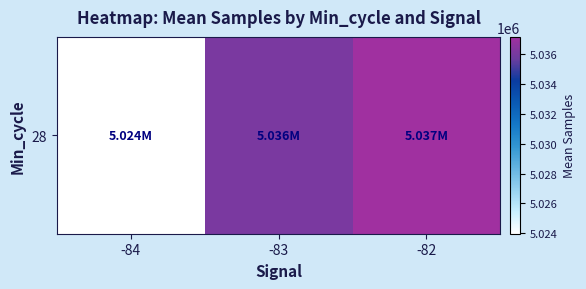

Rank the categories by value from lowest to highest.

-84, -83, -82